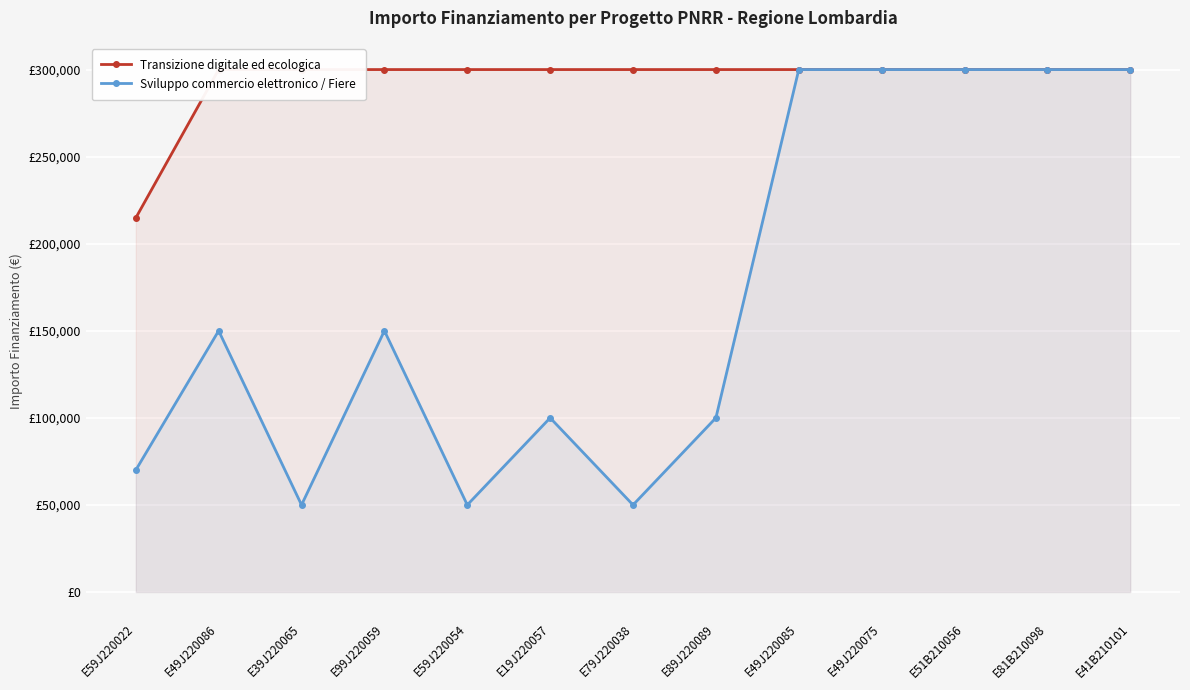

What is the label of the 11th point from the left?

E51B210056